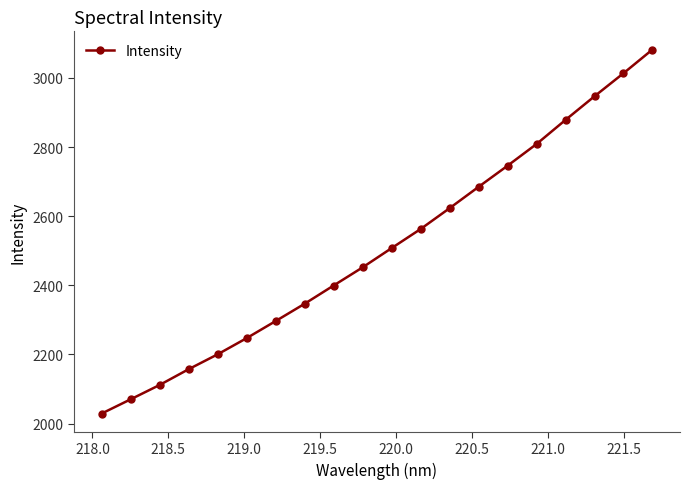

What is the minimum value shown in the chart?

2028.7